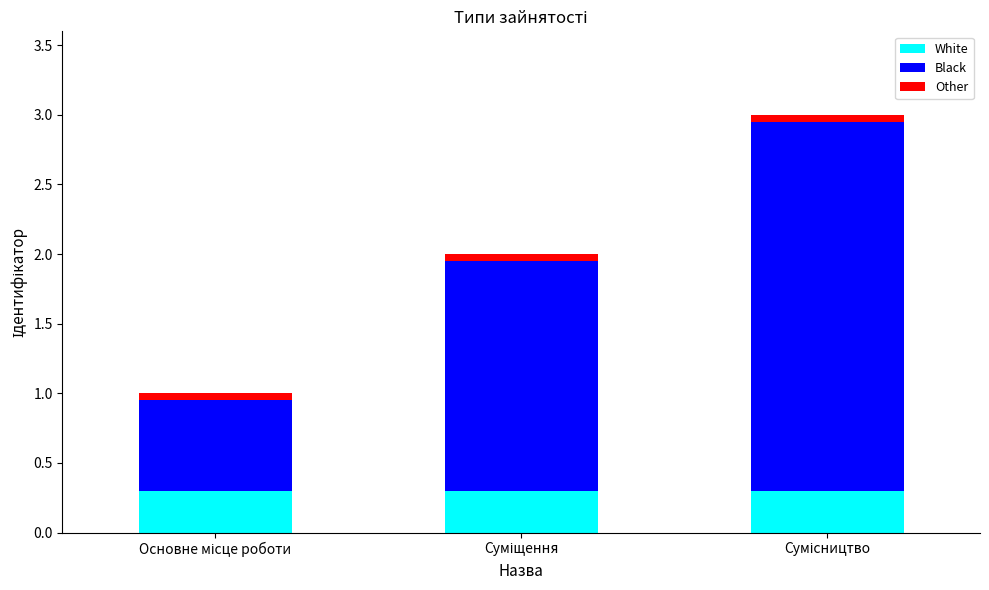

What is the maximum value for White?

0.3